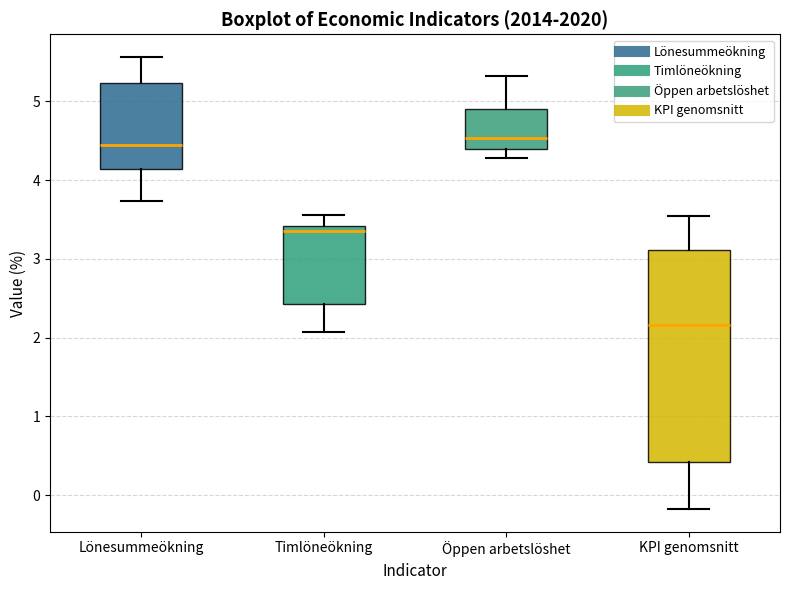

Where is the lower edge of the box for KPI genomsnitt on the y-axis? The values are not printed on the chart, so give them approximately, as read against the axis.

0.4